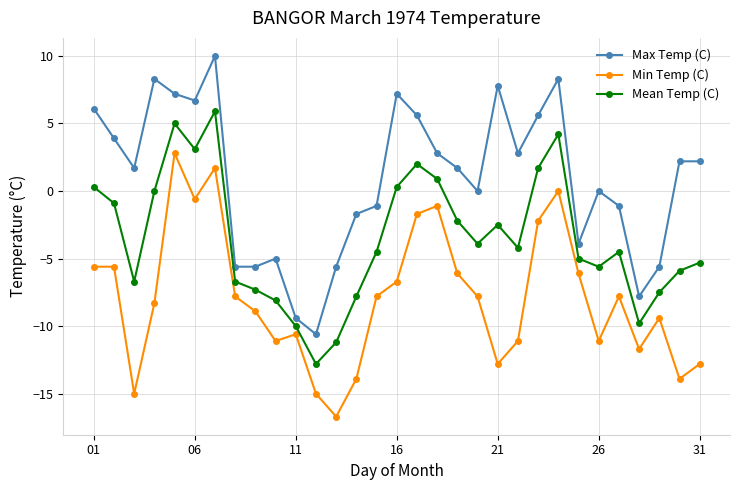

True or false: Min Temp (C) has more than 0 interior local peaks.

True